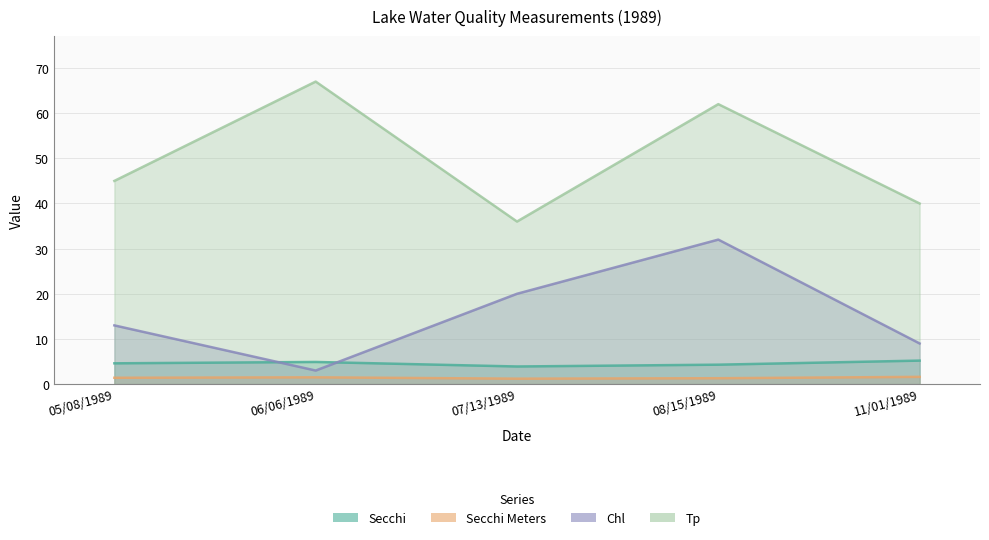

At how many categories does at least one series exceed 55?

2